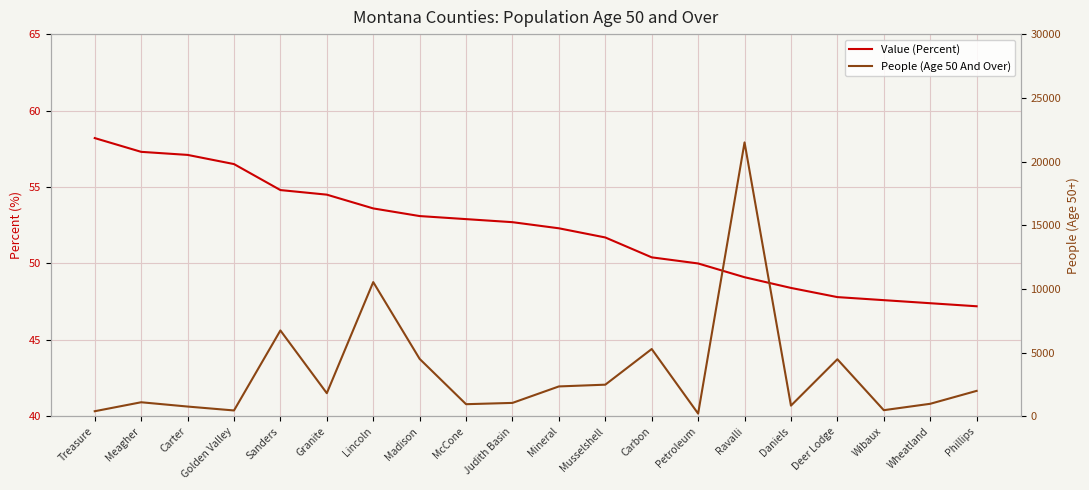

How many values in the People (Age 50 And Over) series are below 1818?

10